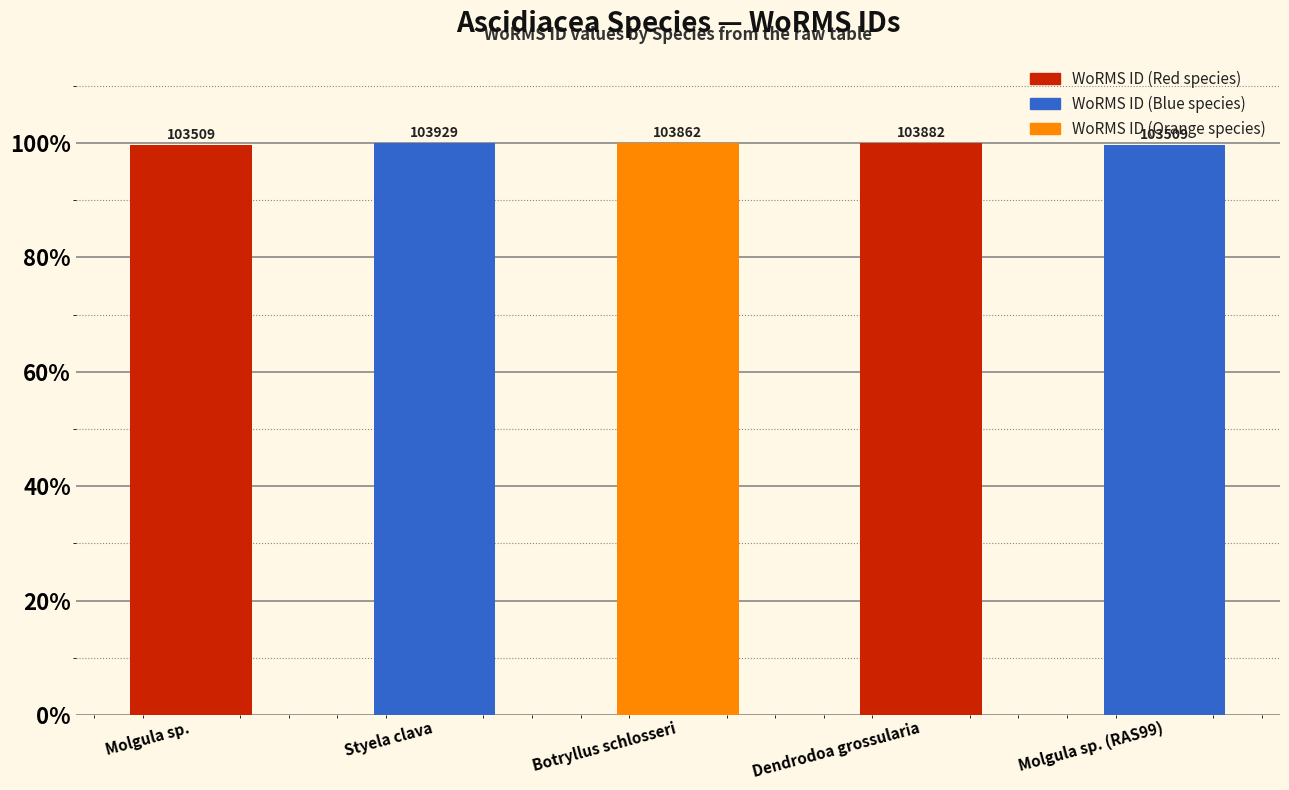

What is the minimum value shown in the chart?

99.6